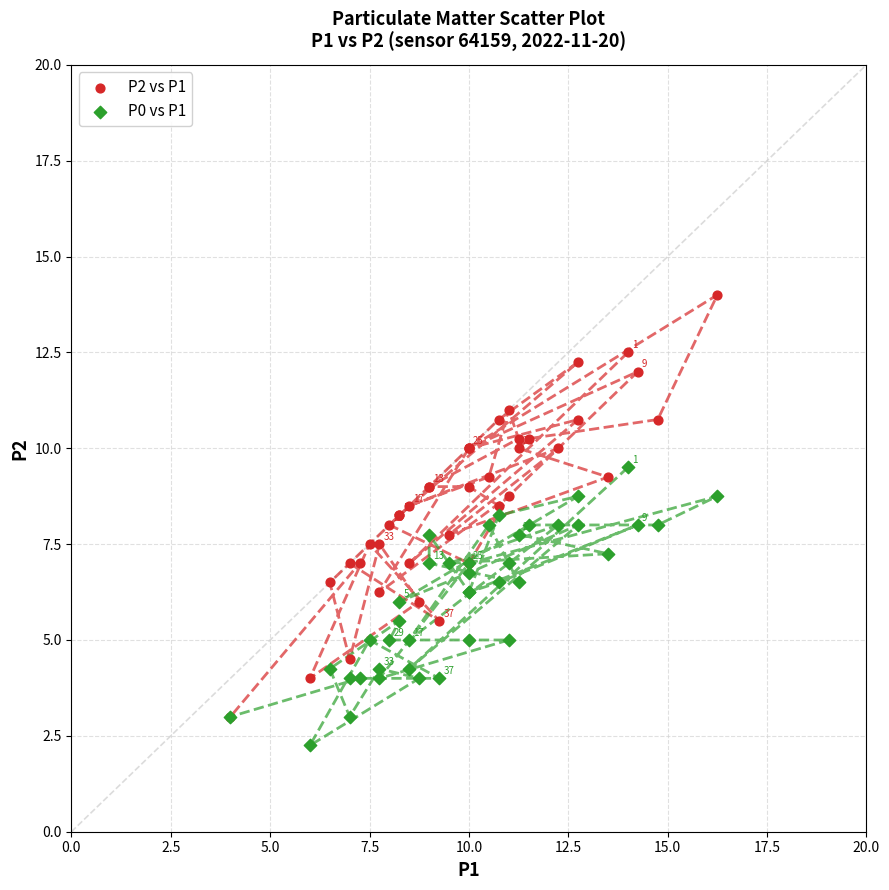

Which series reaches the maximum Y coordinate?

P2 vs P1